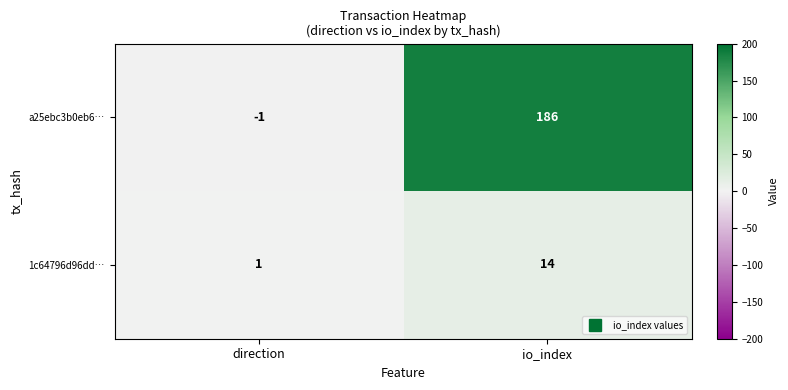

Reading left to right, extract all data points from this chart.

a25ebc3b0eb6…: -1	186
1c64796d96dd…: 1	14